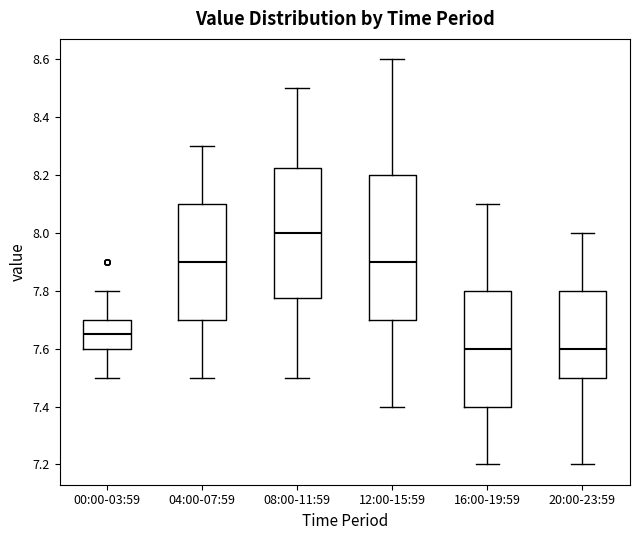

Comparing the boxes themselves (not the whiskers), which one is the tallest?

12:00-15:59